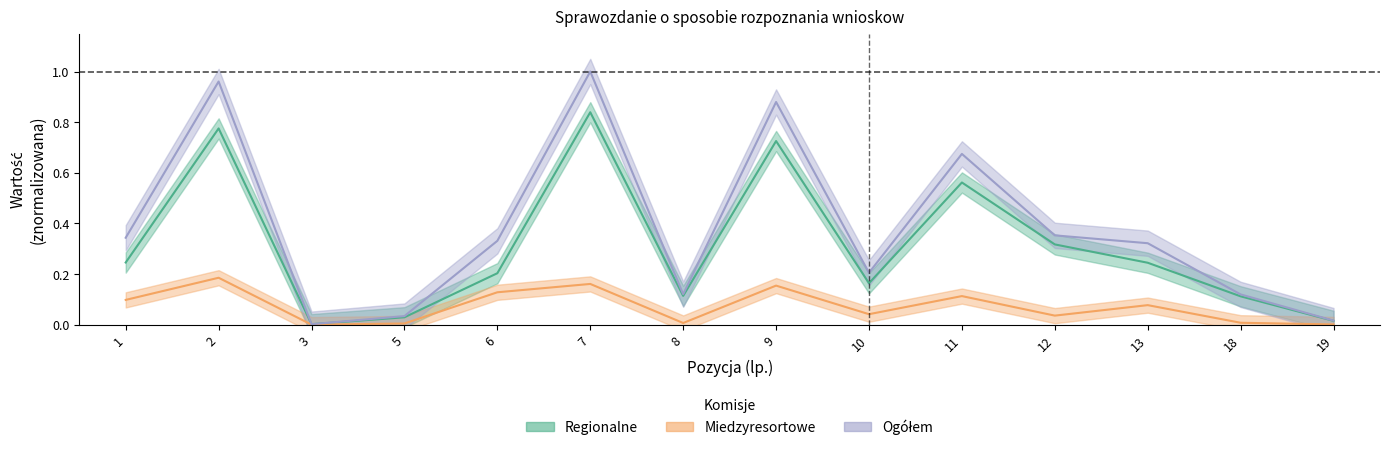

Is the value of Ogolem at 8 greater than the value of Regionalne at 18?

Yes